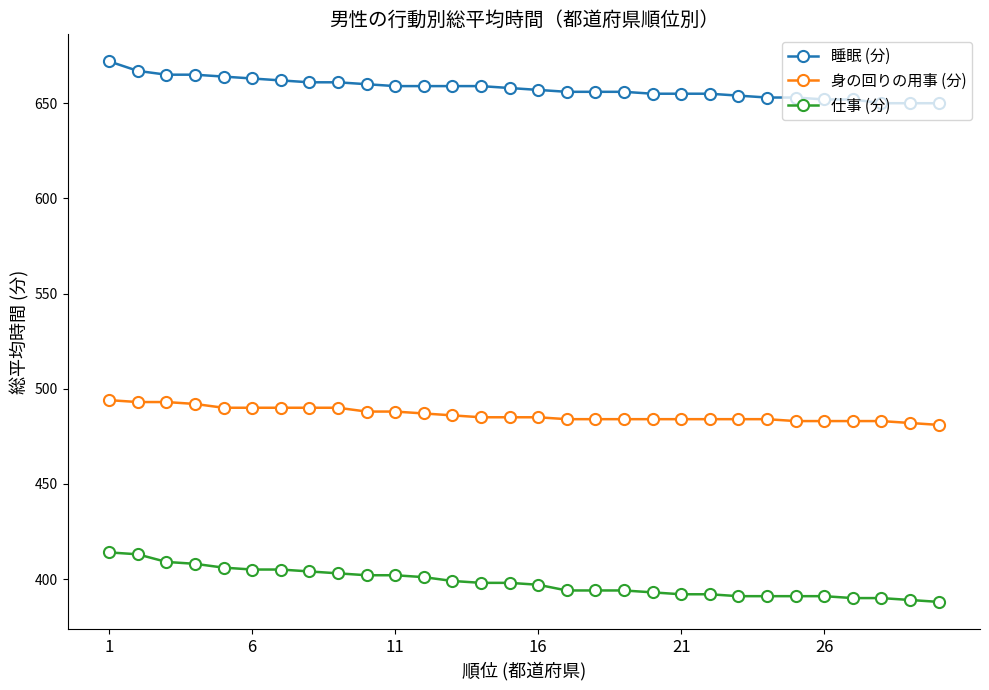

What is the value of the 身の回りの用事 (分) point at the 14th from the left?

485